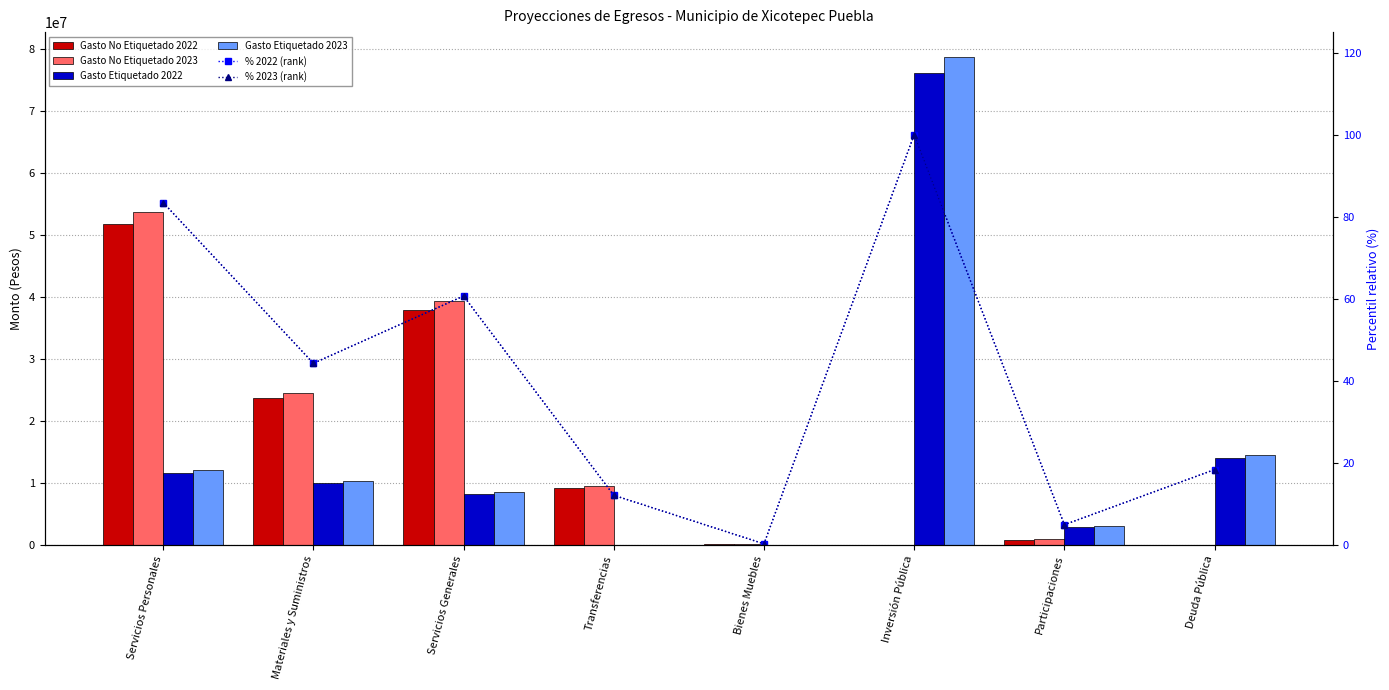

At which label does % 2023 (rank) first exceed 44?

Servicios Personales